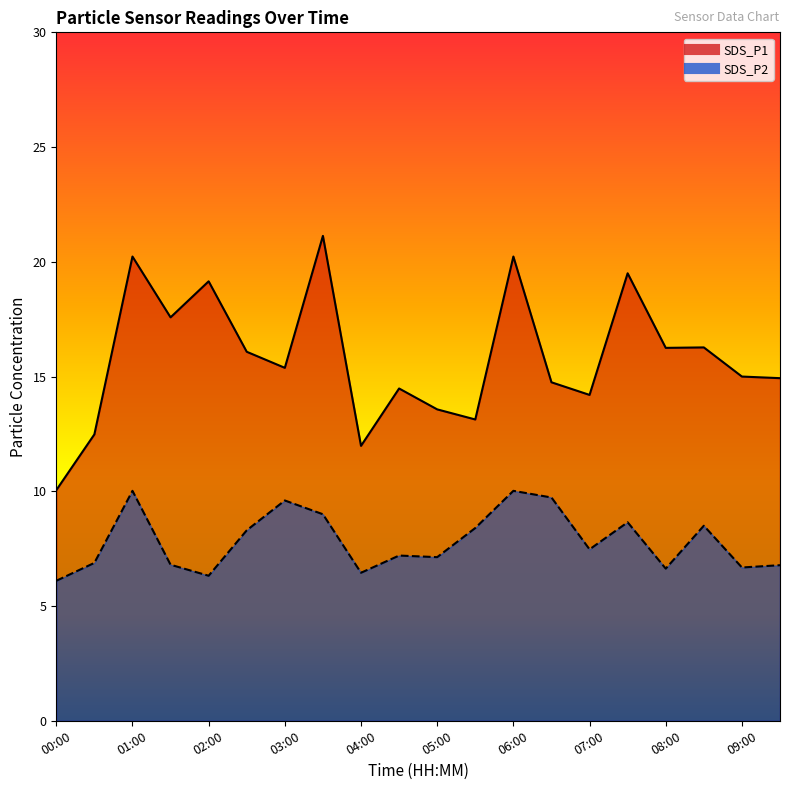

What is the sum of the SDS_P1 values at 02:30 and 08:30?

32.3